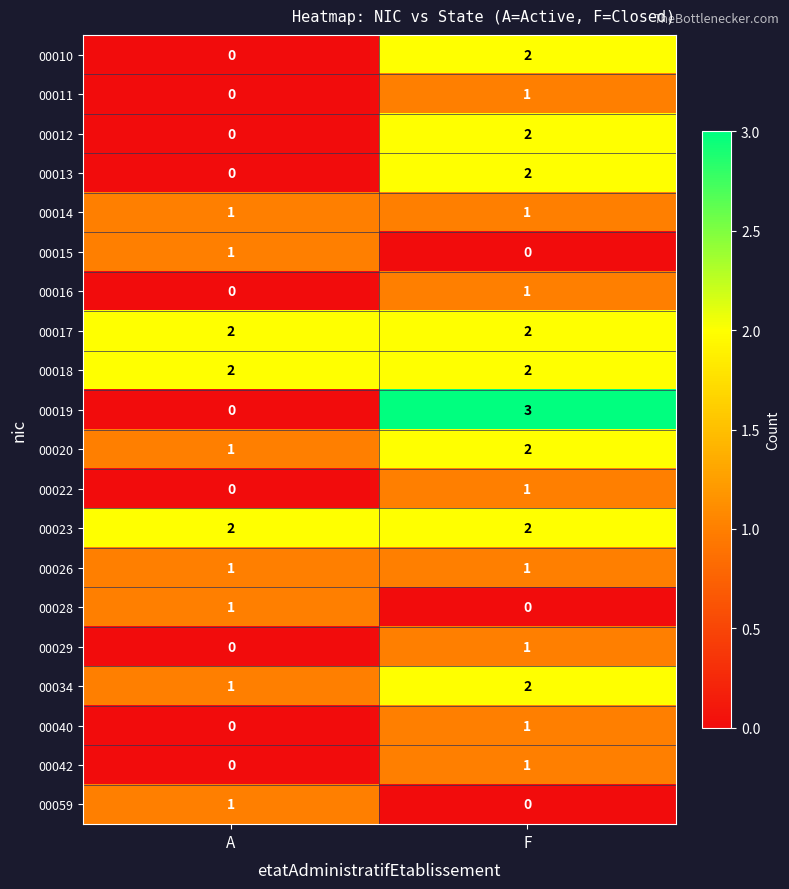

What is the spread (max minus min) of values at F?

3